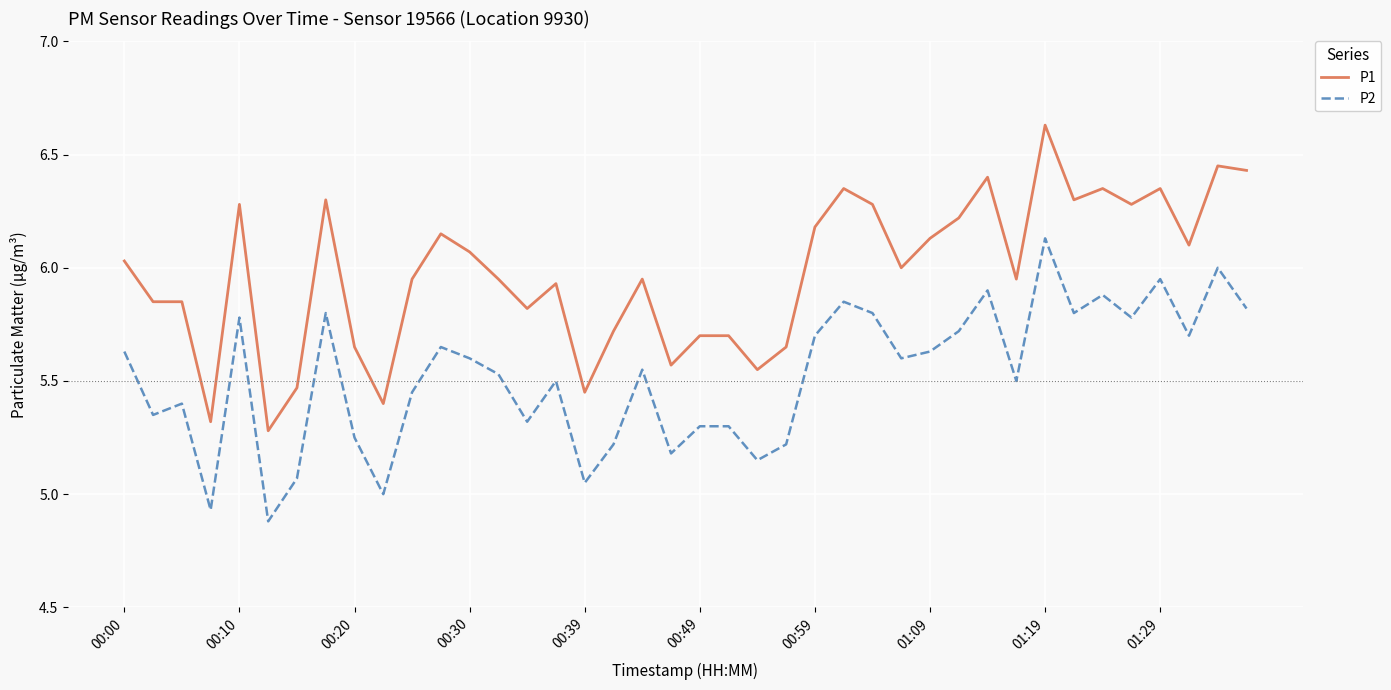

At how many categories does at least one series exceed 5?

40